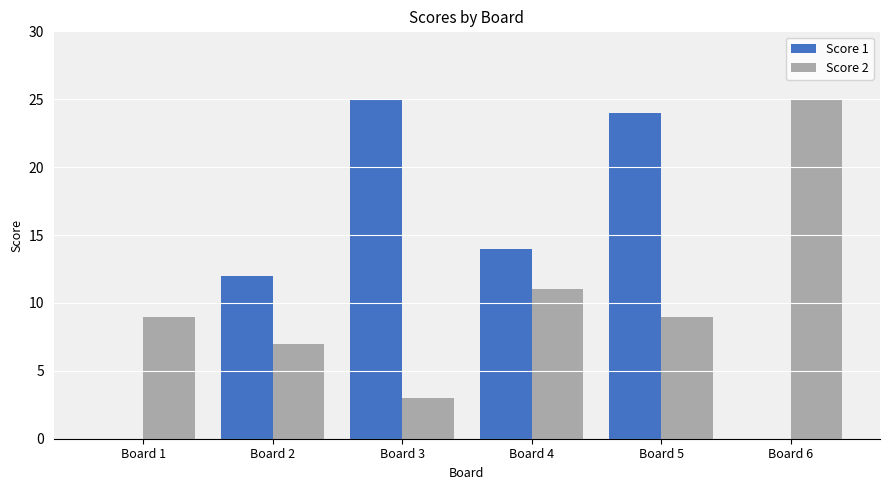

Are the bars grouped side by side (vs. stacked)?

Yes